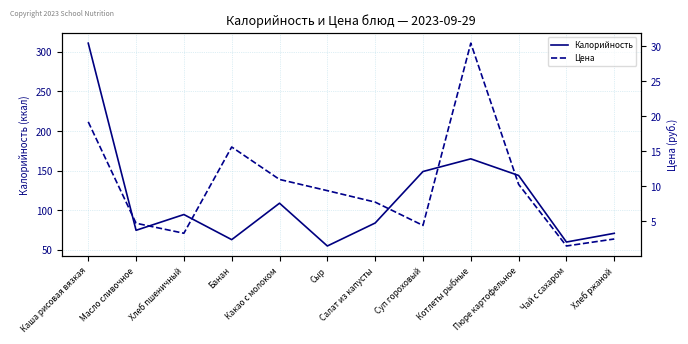

True or false: Цена and Калорийность cross at least once.

False